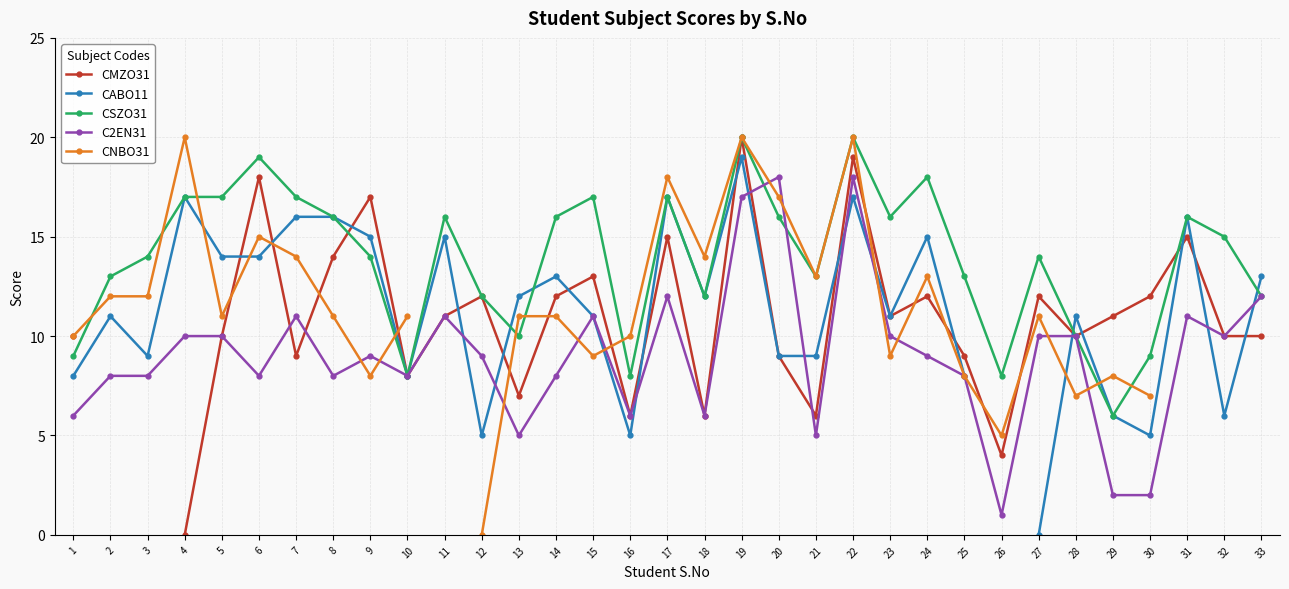

How many intersections are there between CABO11 and C2EN31?

10